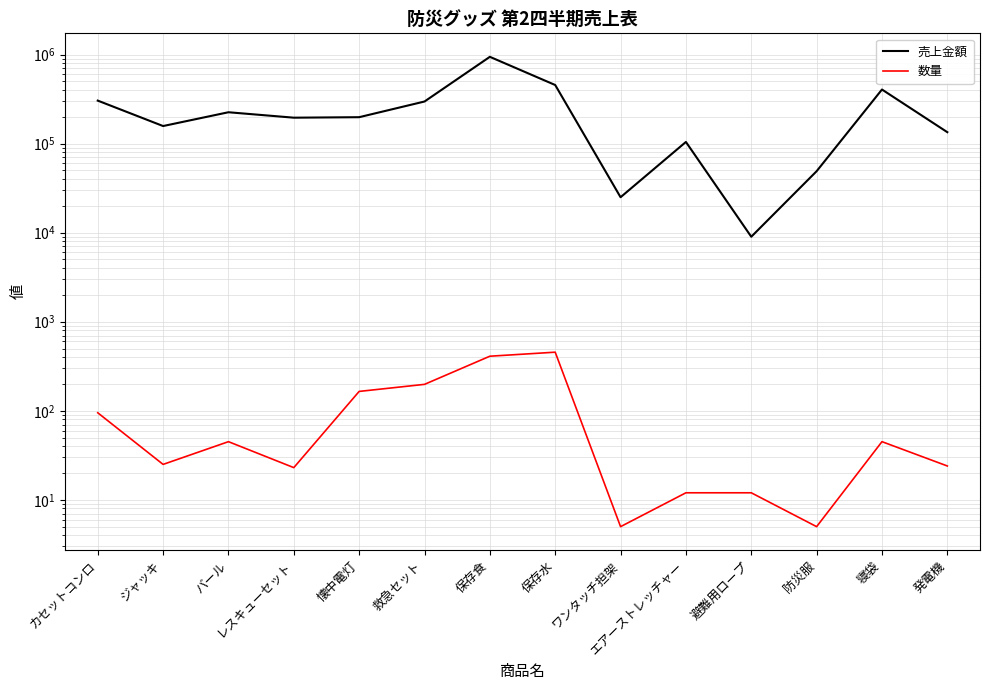

Is it true that 数量 equals 16 at レスキューセット?

False